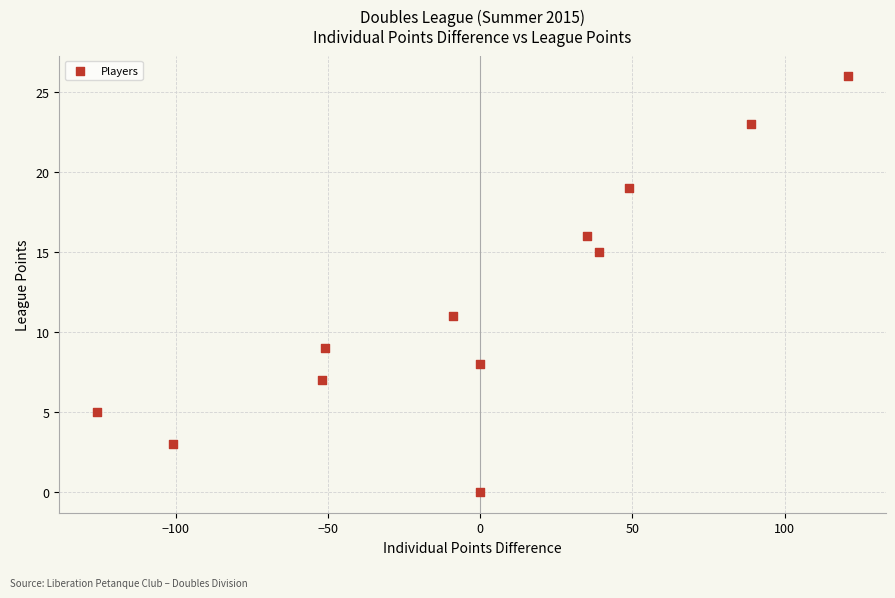

What is the average Y value?

12